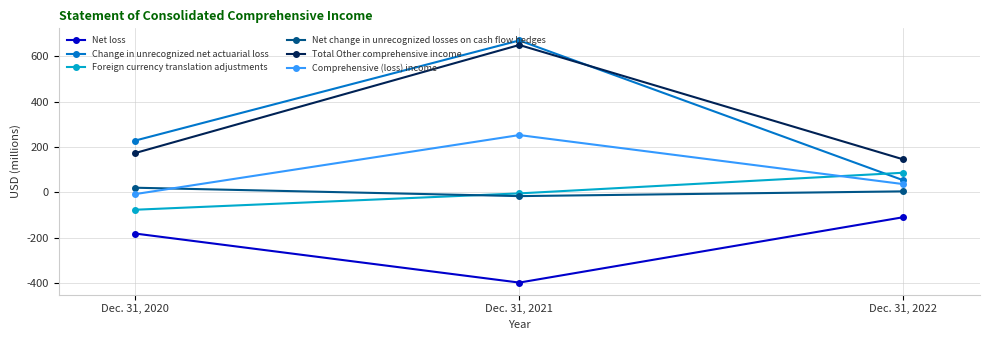

At which category is the sum across all series the highest?

Dec. 31, 2021